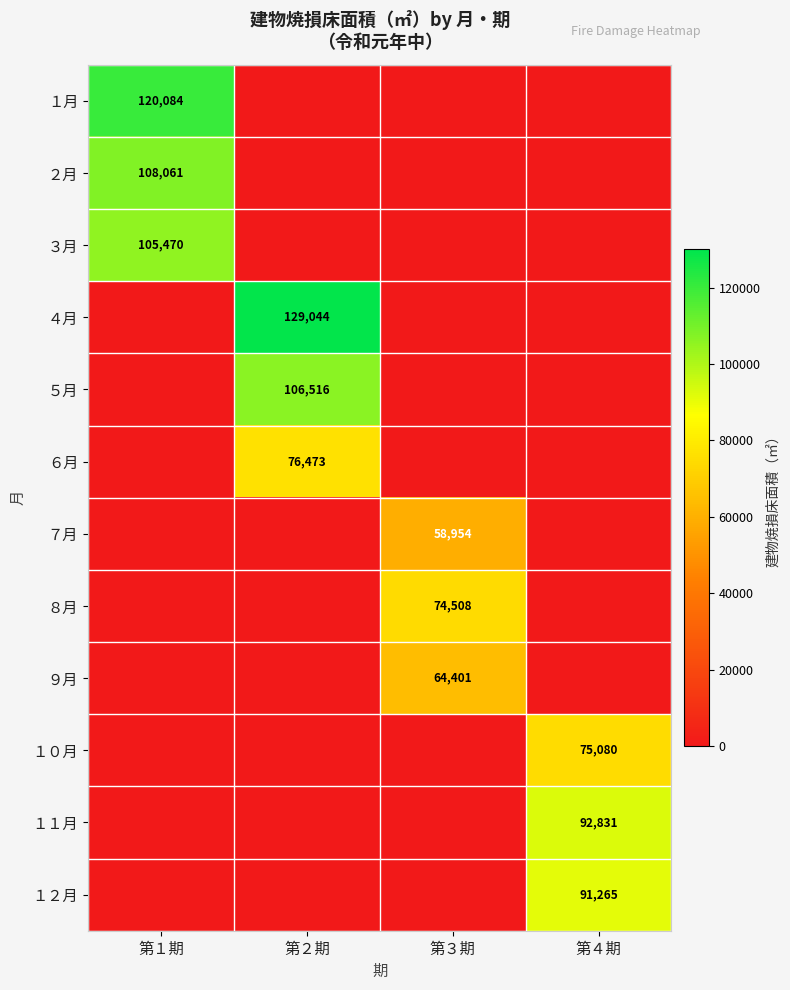

At how many categories does at least one series exceed 89077?

3